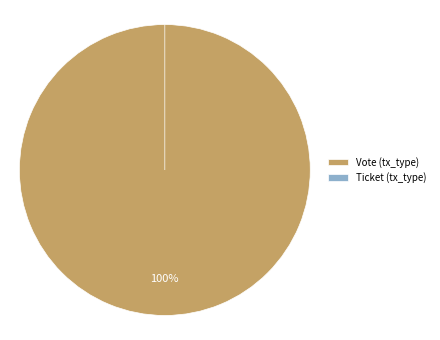

What is the smallest slice in the pie chart?

Ticket (tx_type)